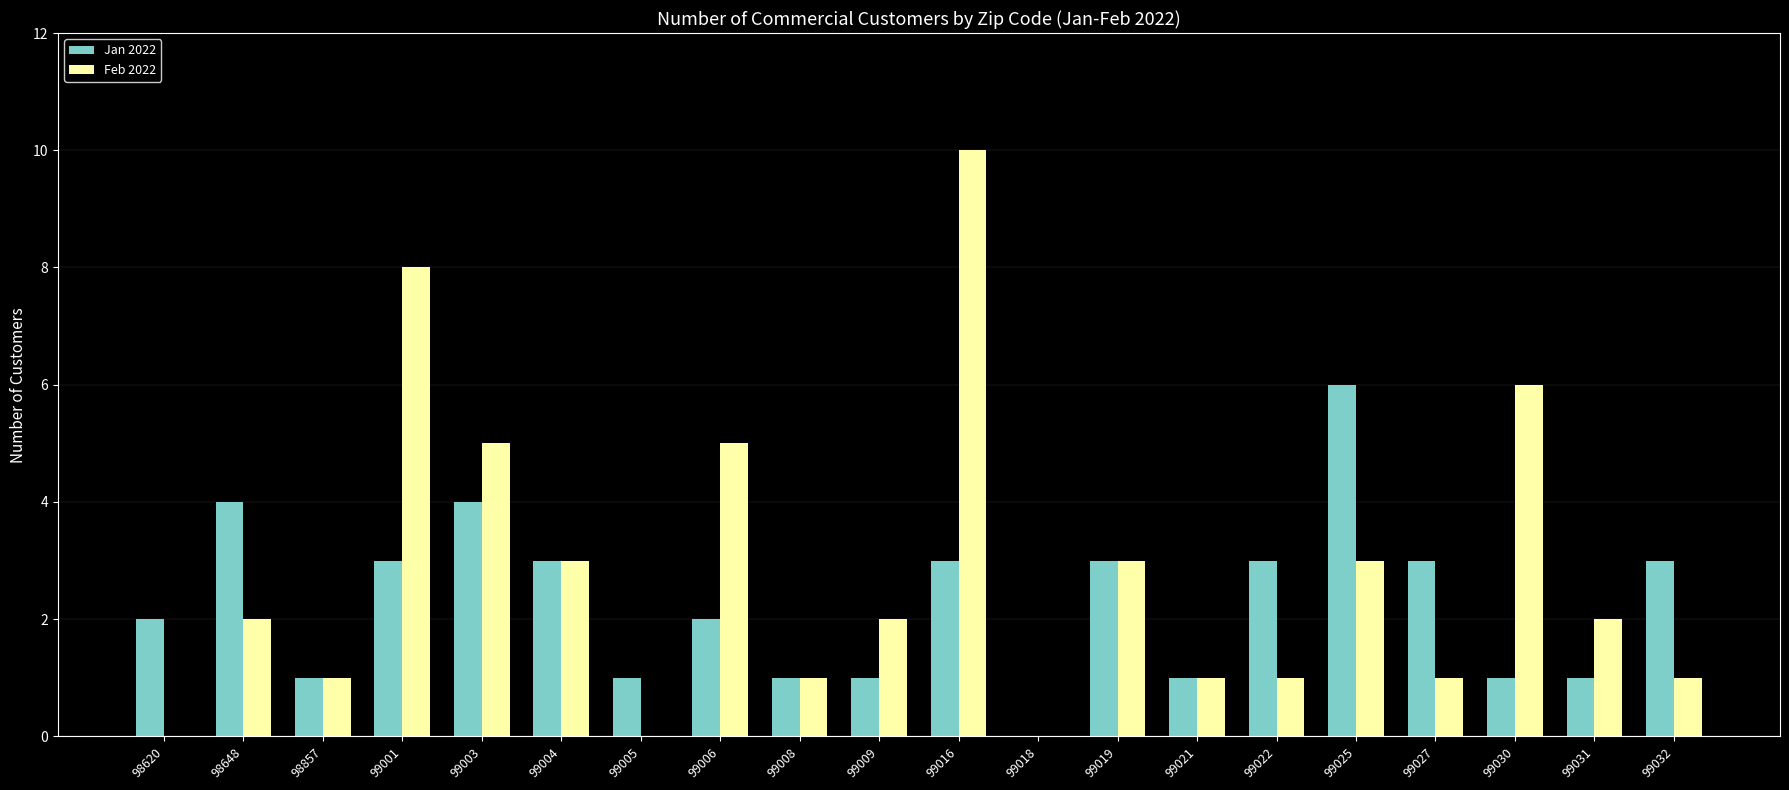

What is the difference between the Jan 2022 values at 99022 and 99021?

2